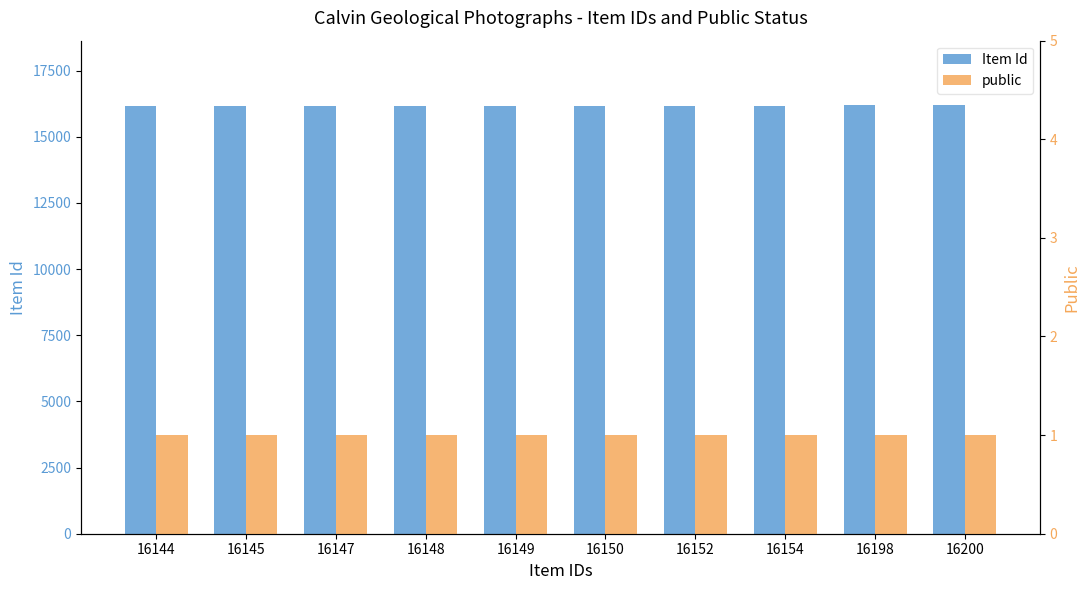

What is the lowest value of the Item Id series?

16144